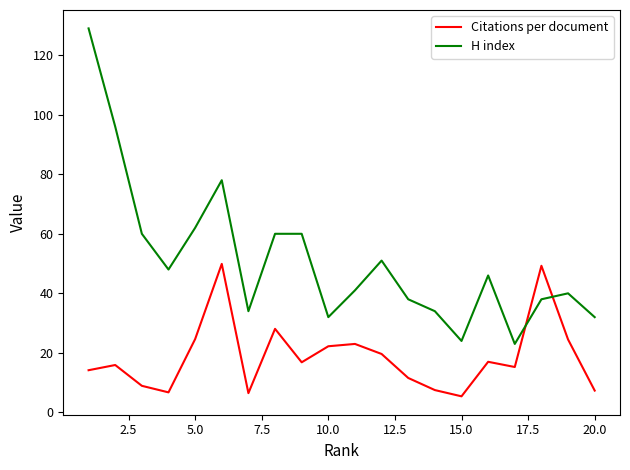

How many values in the H index series are below 46?

10